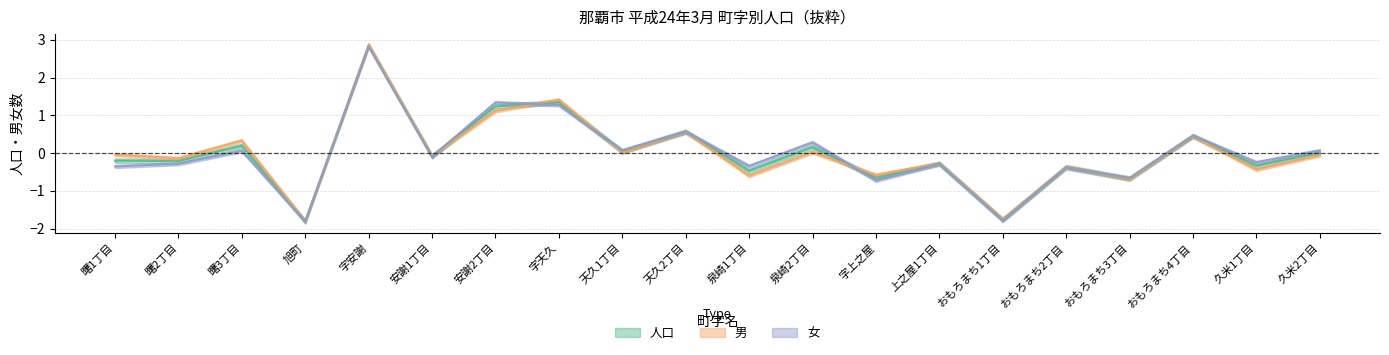

Reading right to left, transcribe all the data shown in this chart.

女: 0.1	-0.2	0.5	-0.7	-0.4	-1.8	-0.3	-0.7	0.3	-0.3	0.6	0.1	1.3	1.3	-0.1	2.8	-1.8	0.1	-0.3	-0.4
男: -0.1	-0.4	0.4	-0.7	-0.4	-1.7	-0.3	-0.6	0.0	-0.6	0.6	0.0	1.4	1.1	-0.1	2.9	-1.8	0.3	-0.1	-0.0
人口: 0.0	-0.3	0.5	-0.7	-0.4	-1.8	-0.3	-0.7	0.2	-0.5	0.6	0.0	1.3	1.2	-0.1	2.9	-1.8	0.2	-0.2	-0.2